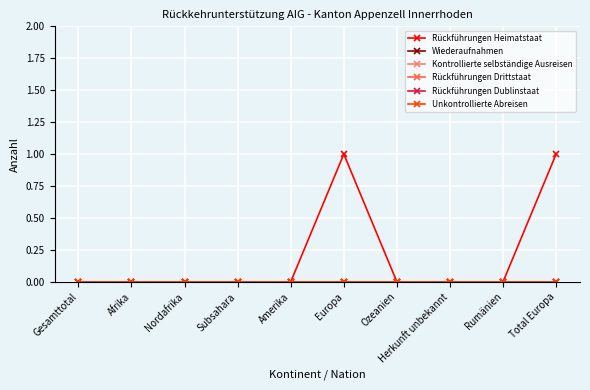

What is the label of the 9th point from the right?

Afrika